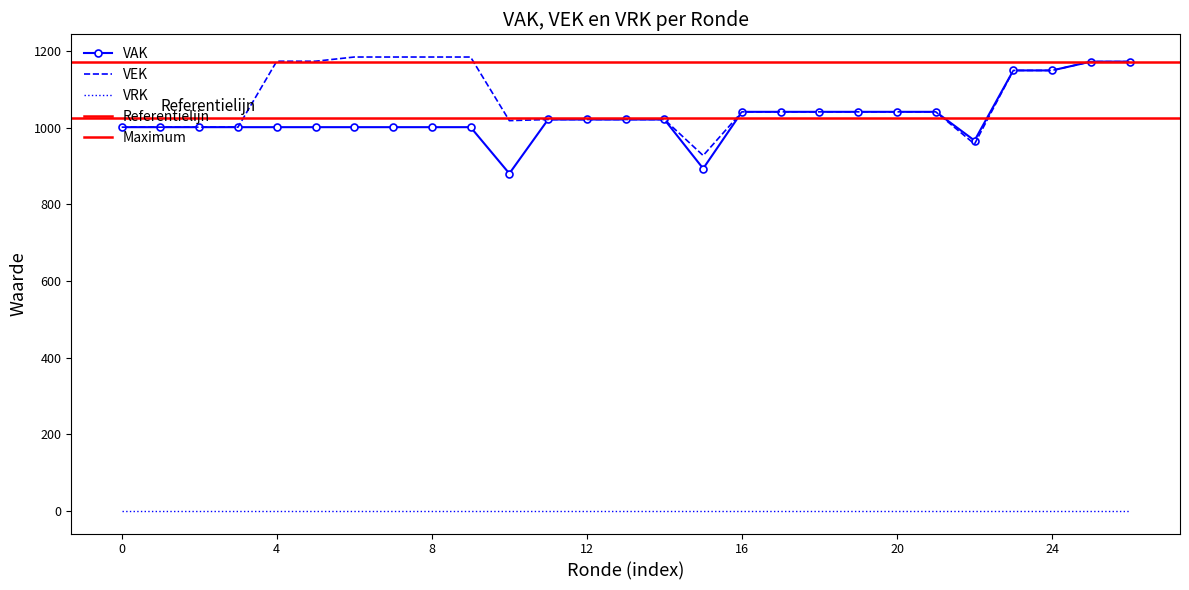

Reading right to left, extract all data points from this chart.

VAK: 1172	1172	1149	1149	966	1041	1041	1041	1041	1041	1041	893	1021	1021	1021	1021	880	1001	1001	1001	1001	1001	1001	1001	1001	1001	1001
VEK: 1172	1172	1149	1149	957	1041	1041	1041	1041	1041	1041	927	1021	1021	1021	1021	1018	1184	1184	1184	1184	1173	1173	1001	1001	1001	1001